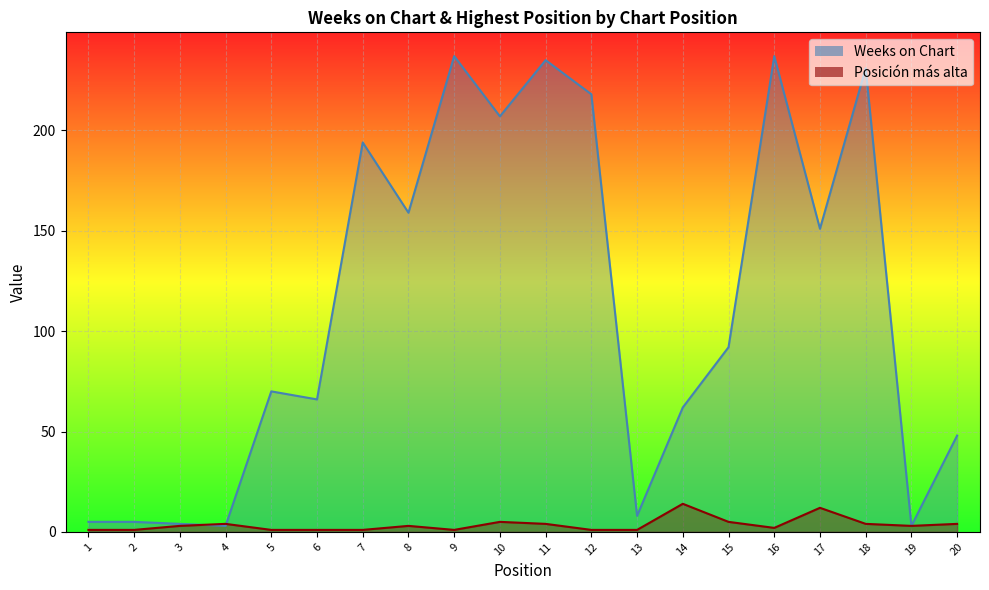

List the series in order of their peak value, highest first.

Weeks on Chart, Posición más alta